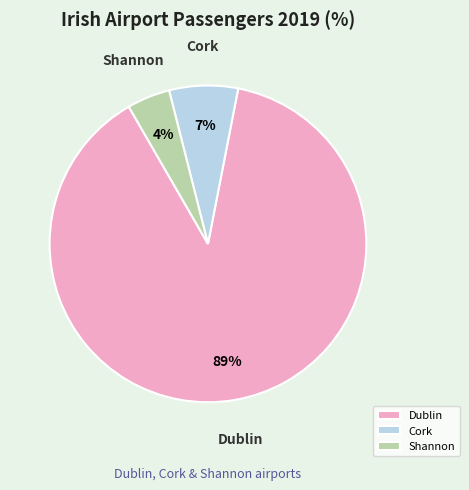

Between Cork and Shannon, which is larger?

Cork